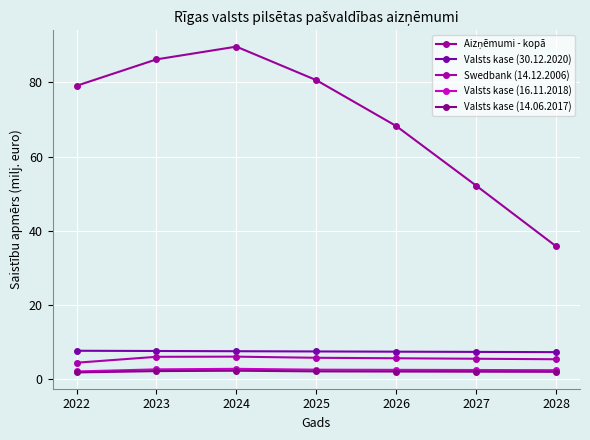

What is the sum of the Valsts kase (16.11.2018) values at 2024 and 2023?

5.3